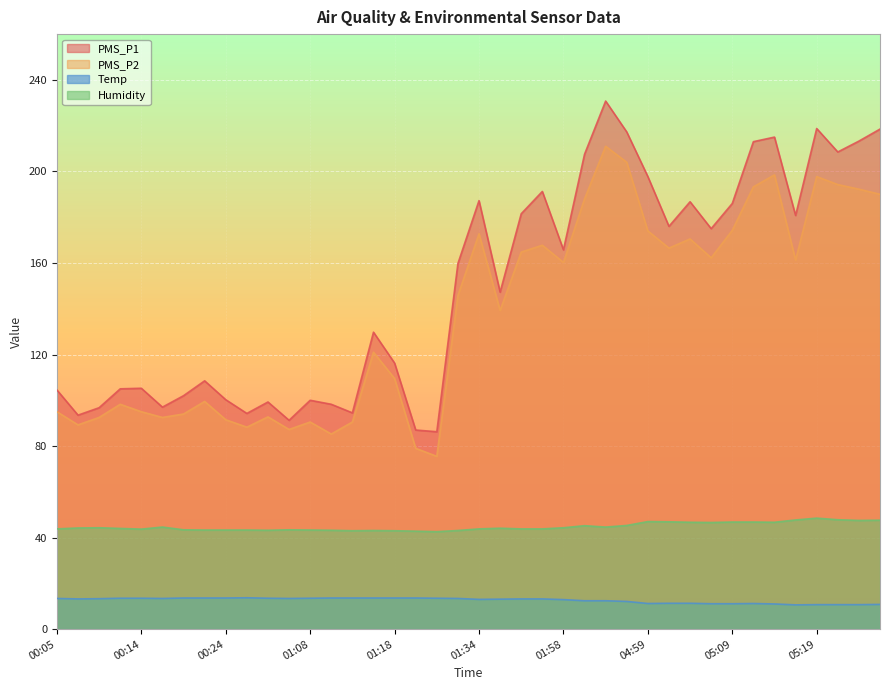

At which category does Humidity reach its first local peak?

00:09